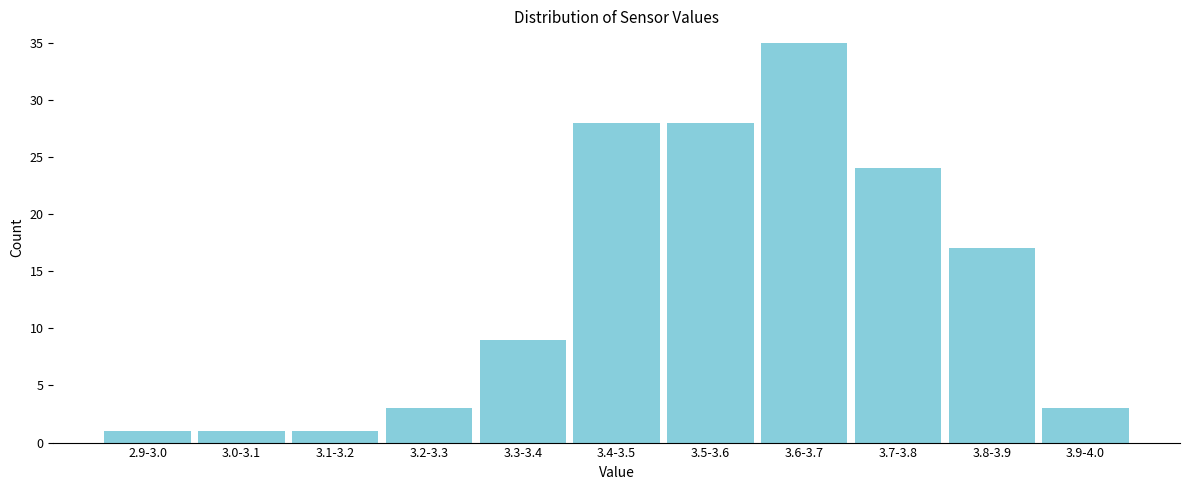

Reading left to right, what are all the values shown in this chart?

1	1	1	3	9	28	28	35	24	17	3